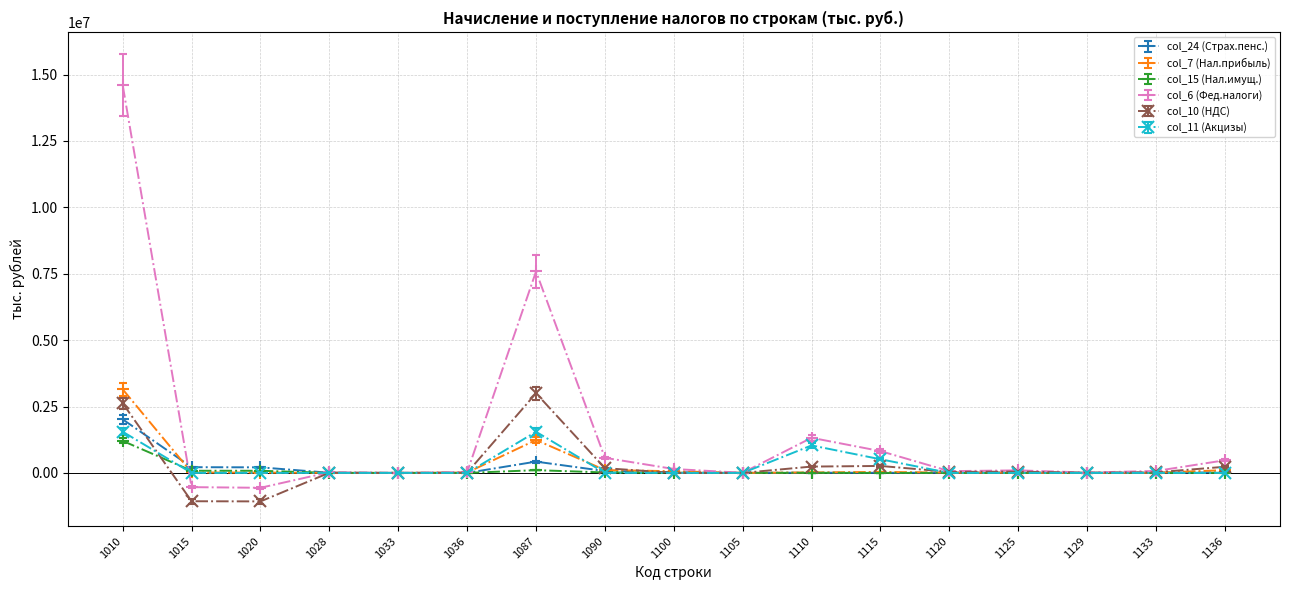

True or false: col_15 (Нал.имущ.) has more than 2 interior local peaks.

True